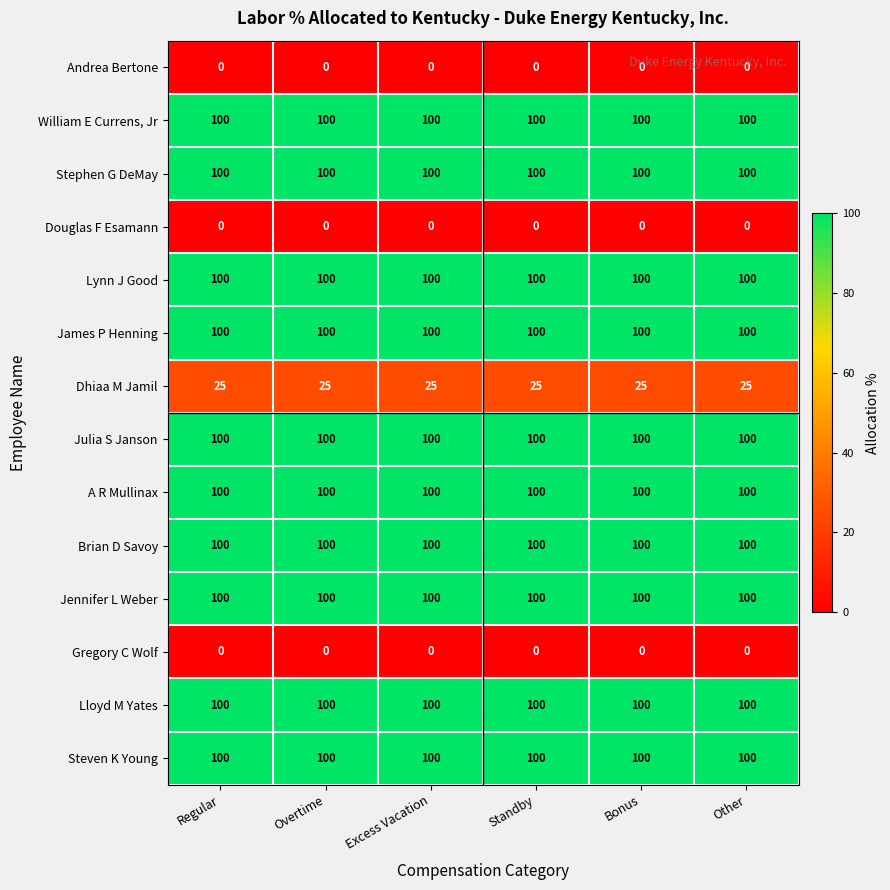

What is the sum of all Lloyd M Yates values?

600